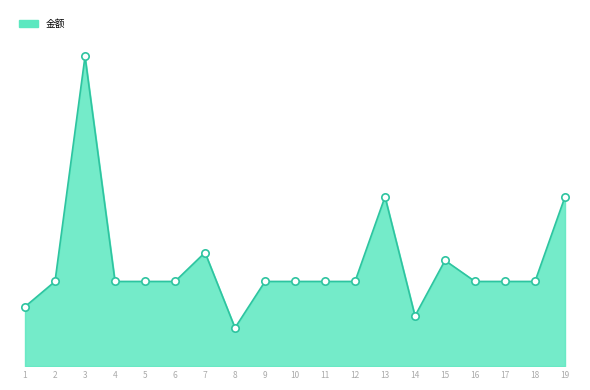

Between 18 and 10, which is larger?

18